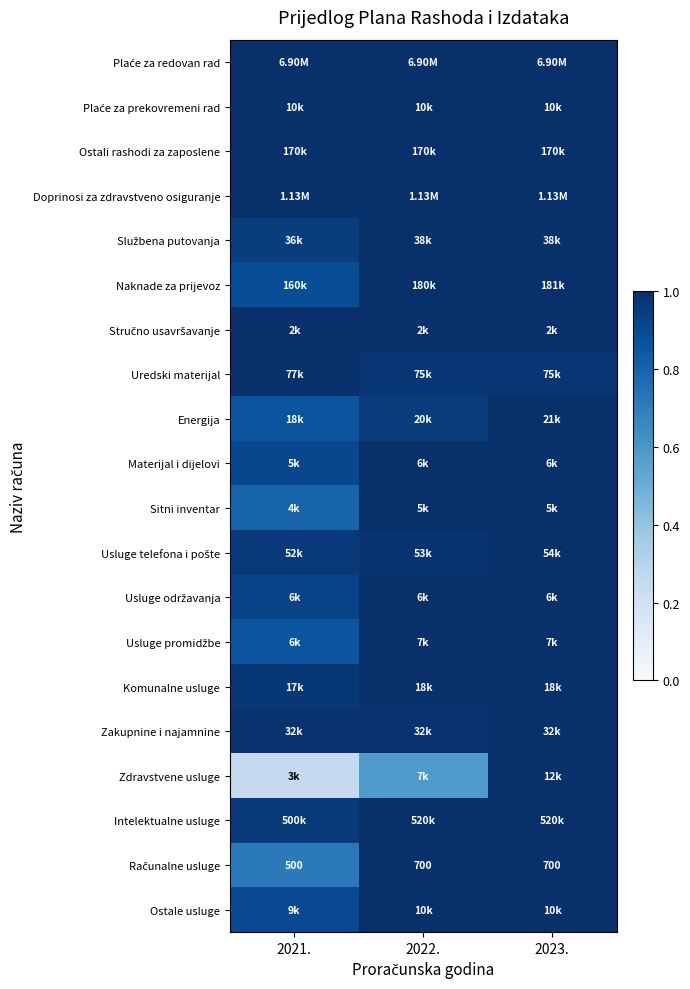

At which label does Zakupnine i najamnine reach its peak?

2023.